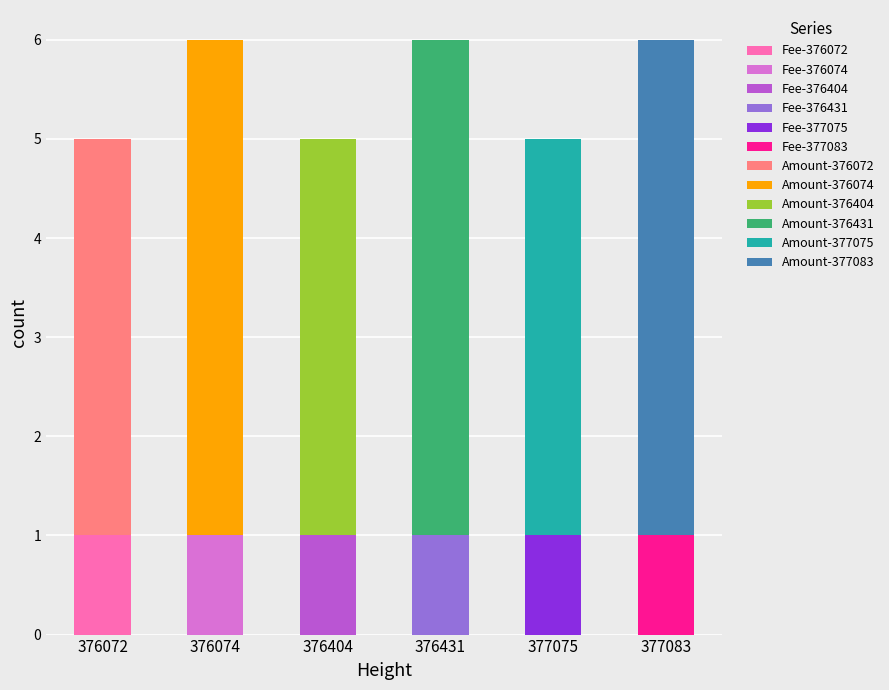

Which series changed the most between 377075 and 377083?

Amount